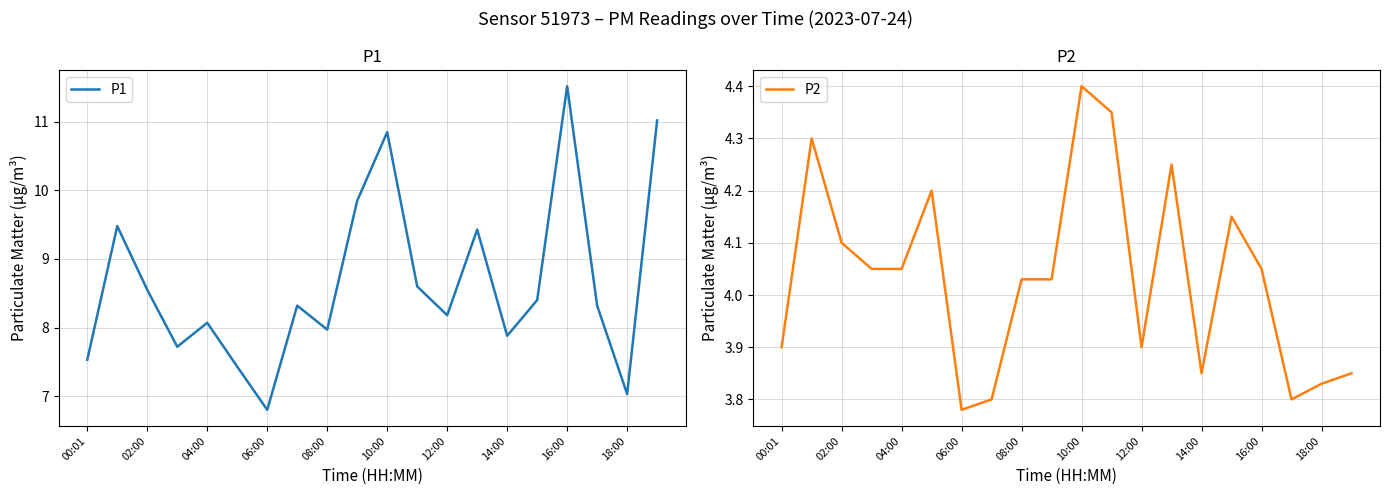

At which label does P1 reach its minimum?

06:00